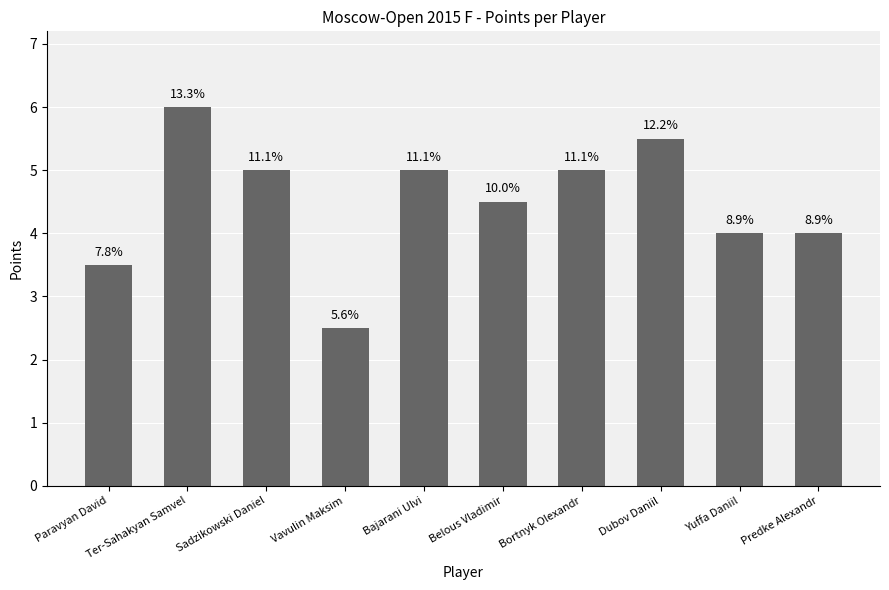

Is it true that the value at Dubov Daniil is 7.2?

False